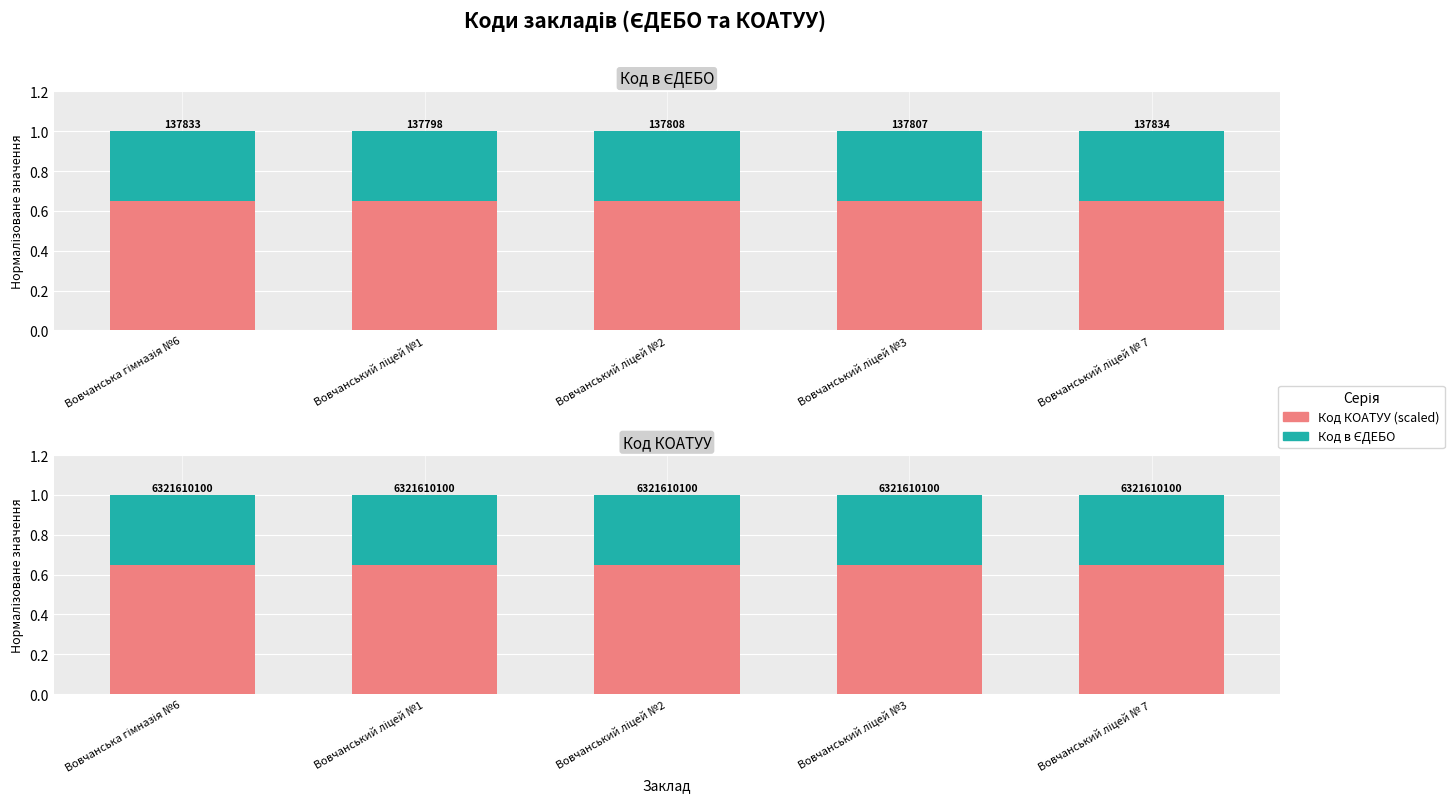

True or false: Код в ЄДЕБО has a value of 1.7 at Вовчанський ліцей №2.

False